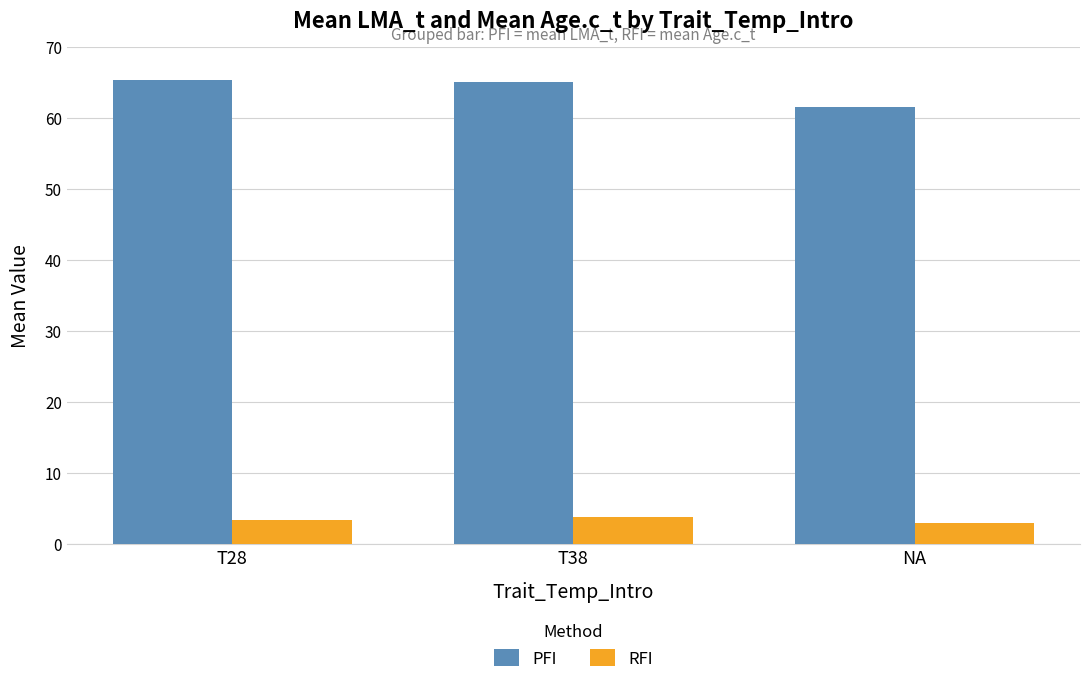

Does the chart contain stacked bars?

No